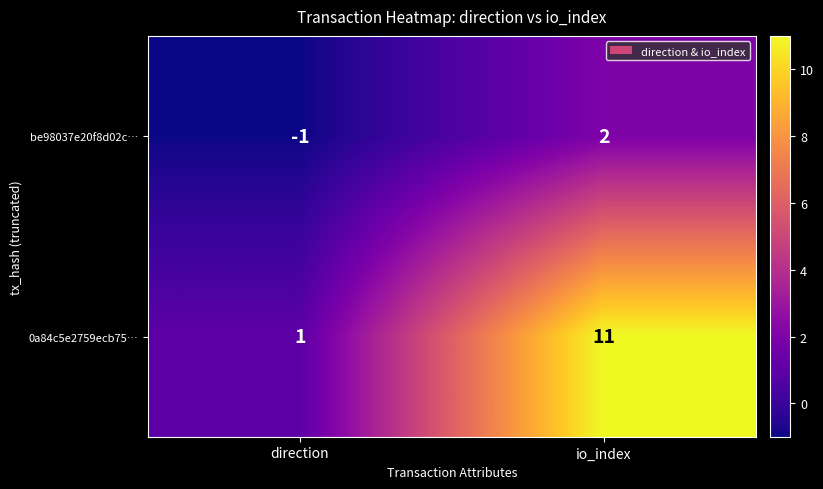

Reading right to left, extract all data points from this chart.

be98037e20f8d02c…: io_index=2	direction=-1
0a84c5e2759ecb75…: io_index=11	direction=1